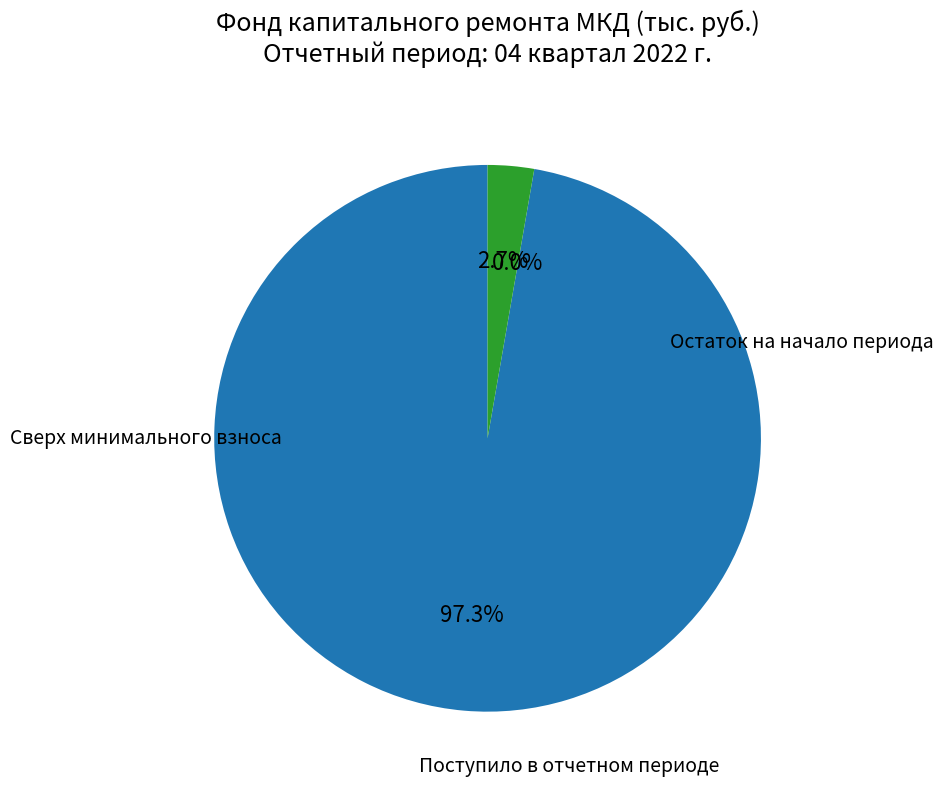

Is it true that Поступило в отчетном периоде is 3% of the pie?

True